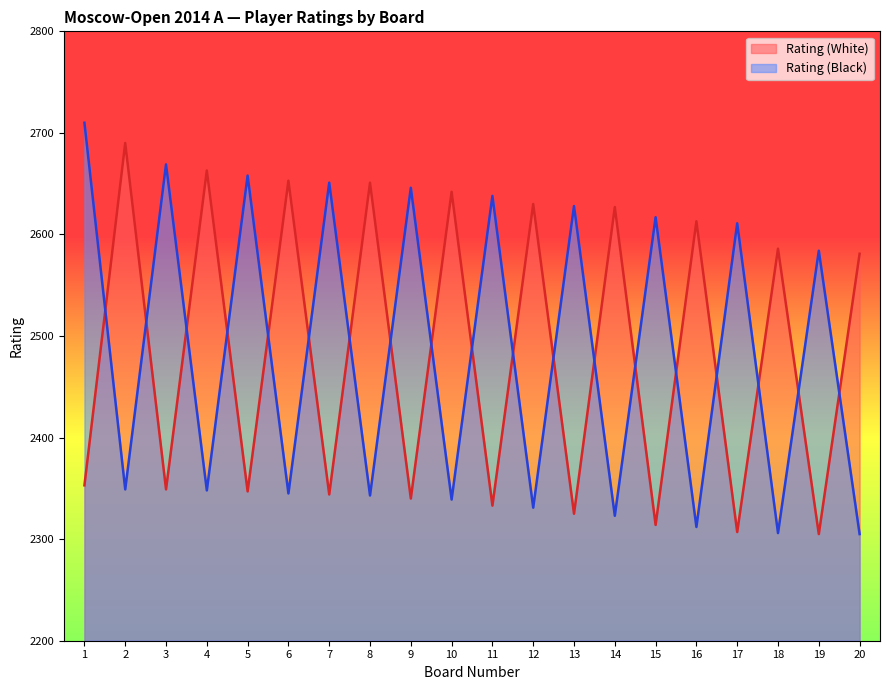

The Rating (White) series shows 1784 at 10. True or false?

False